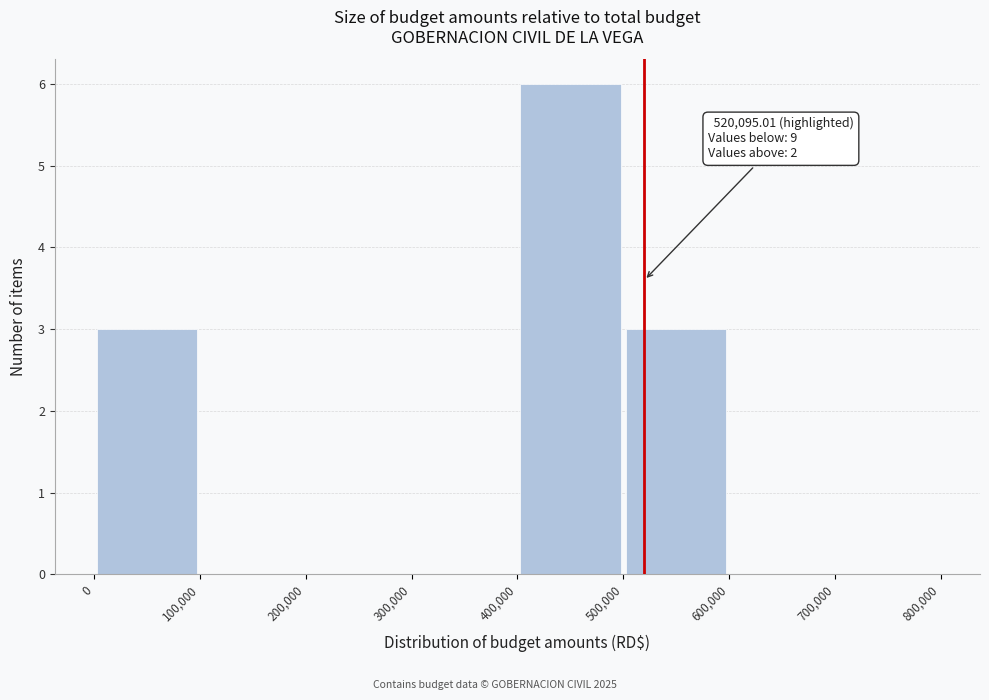

Which range on the x-axis has the tallest bar?

400,000 to 500,000